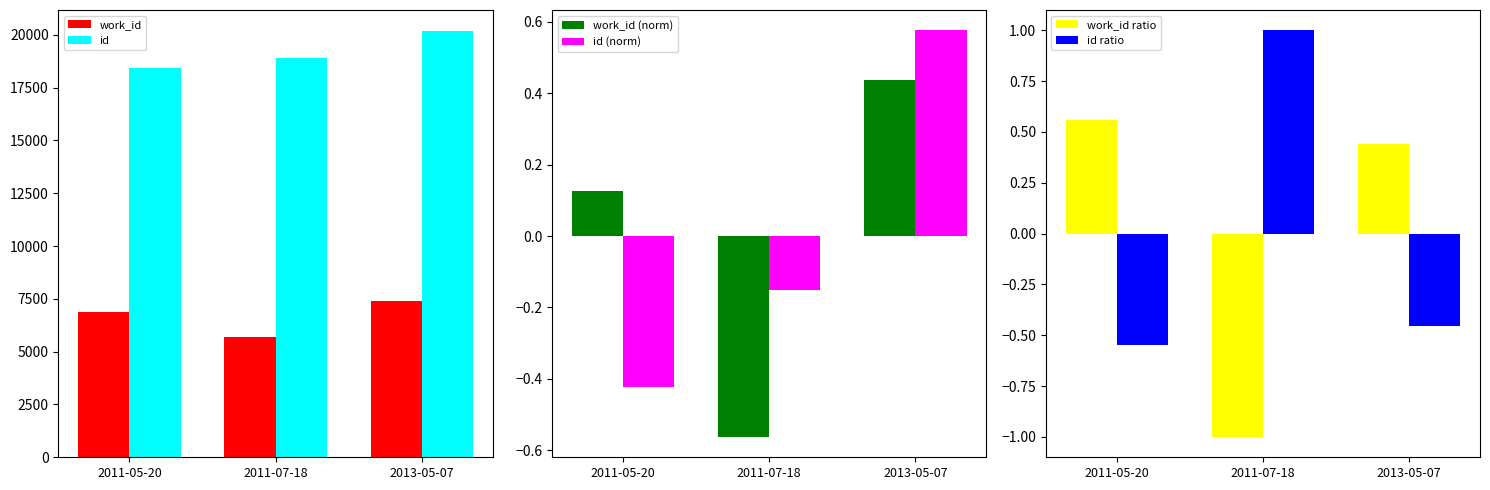

What are all the series names shown in the legend?

work_id, id, work_id (norm), id (norm), work_id ratio, id ratio